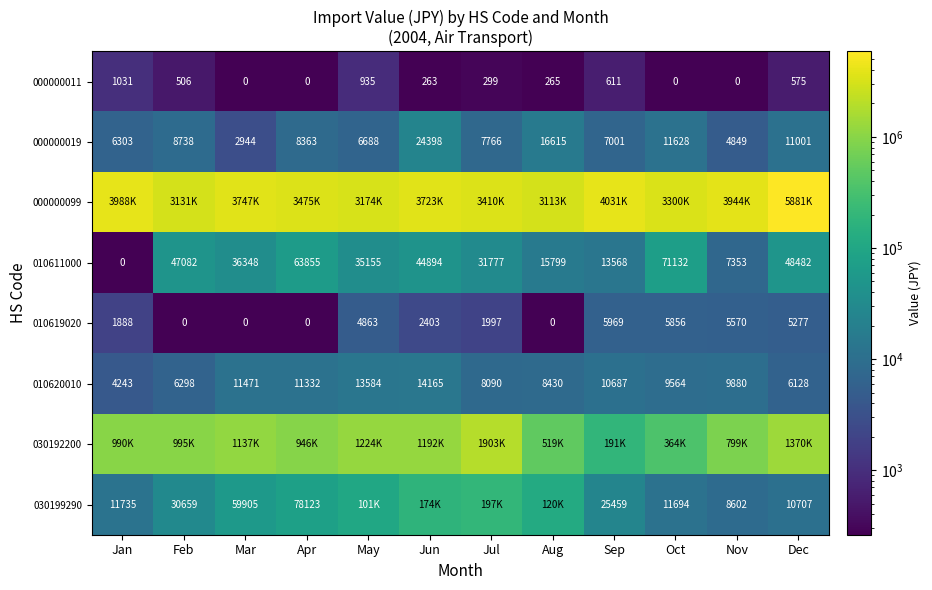

Count the number of data series in this chart.

8